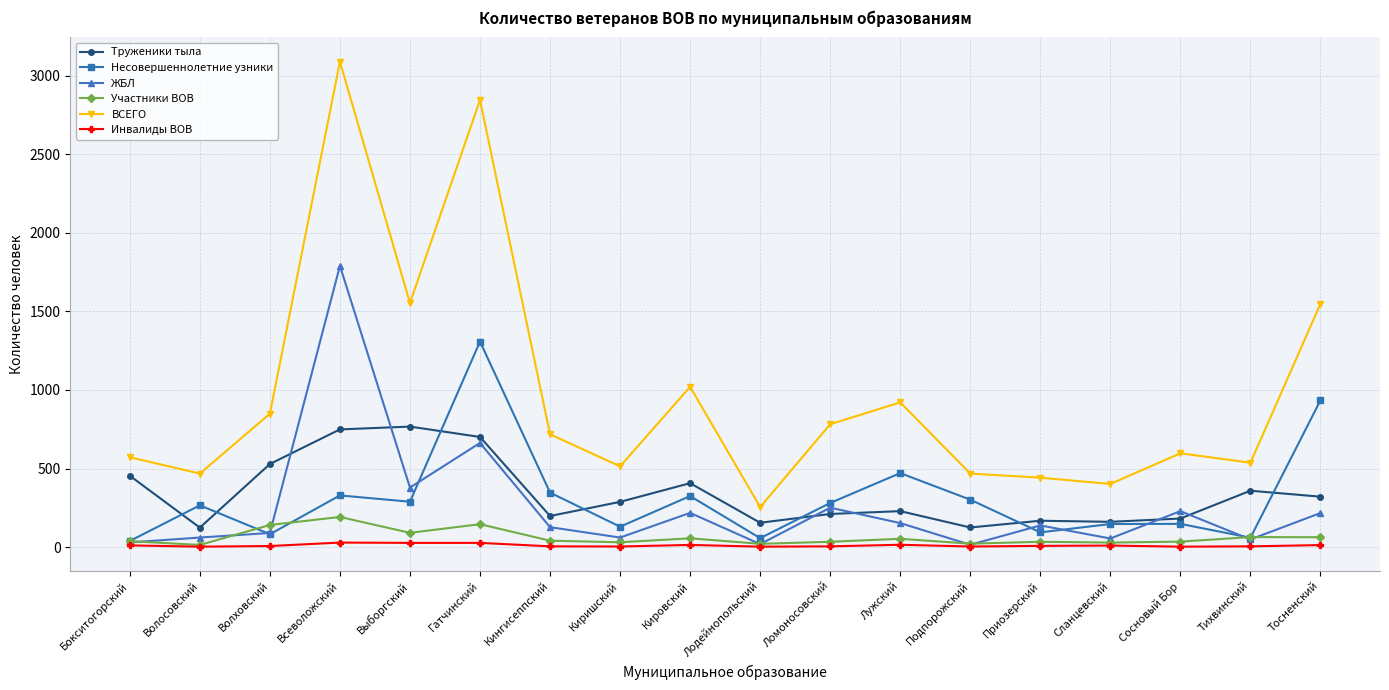

True or false: ЖБЛ has more than 1 points higher than both neighbors.

True